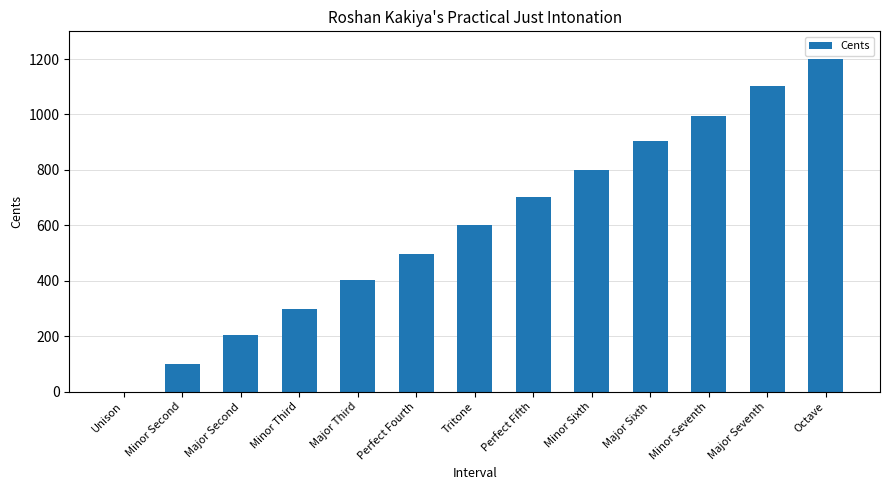

What is the greatest value displayed?

1200.0